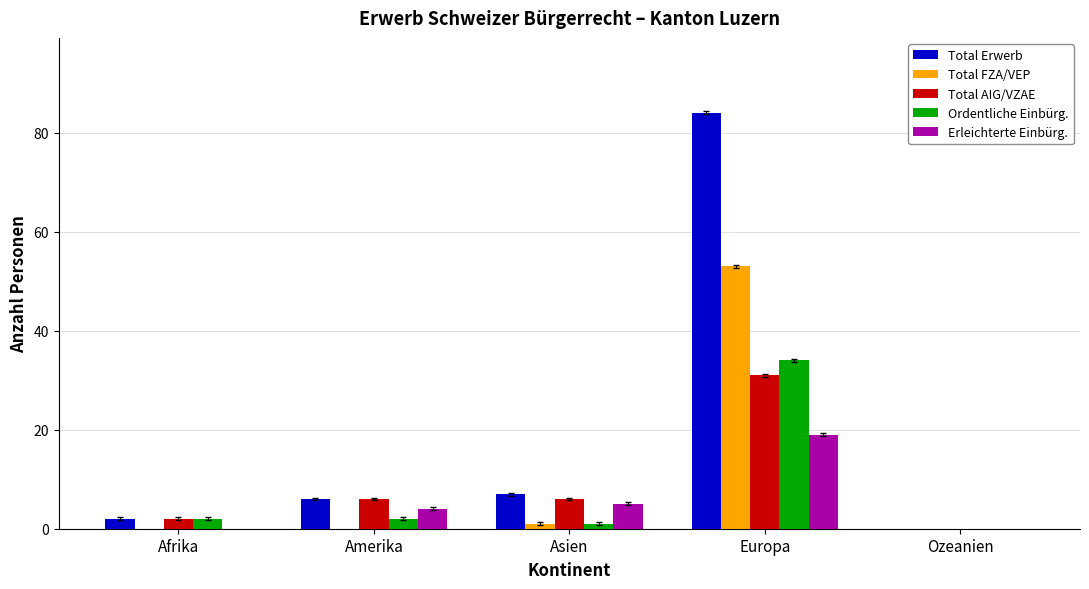

True or false: Total AIG/VZAE has a value of 17 at Europa.

False